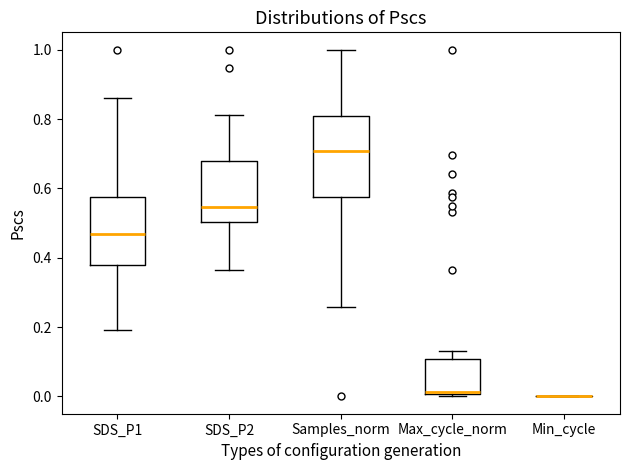

Reading left to right, transcribe this box plot: for each box, give where its median line is, the range the box spans, and where its two whiskers end, as read against the y-axis. The values are not printed on the chart, so give them approximately, as read against the axis.

SDS_P1: median 0.46, box 0.38 to 0.58, whiskers 0.20 to 0.86
SDS_P2: median 0.54, box 0.50 to 0.68, whiskers 0.36 to 0.82
Samples_norm: median 0.70, box 0.58 to 0.80, whiskers 0.26 to 1.00
Max_cycle_norm: median 0.02, box 0.00 to 0.10, whiskers 0.00 (just below the box's lower edge) to 0.14
Min_cycle: box collapsed to a line at 0.00, whiskers 0.00 to 0.00